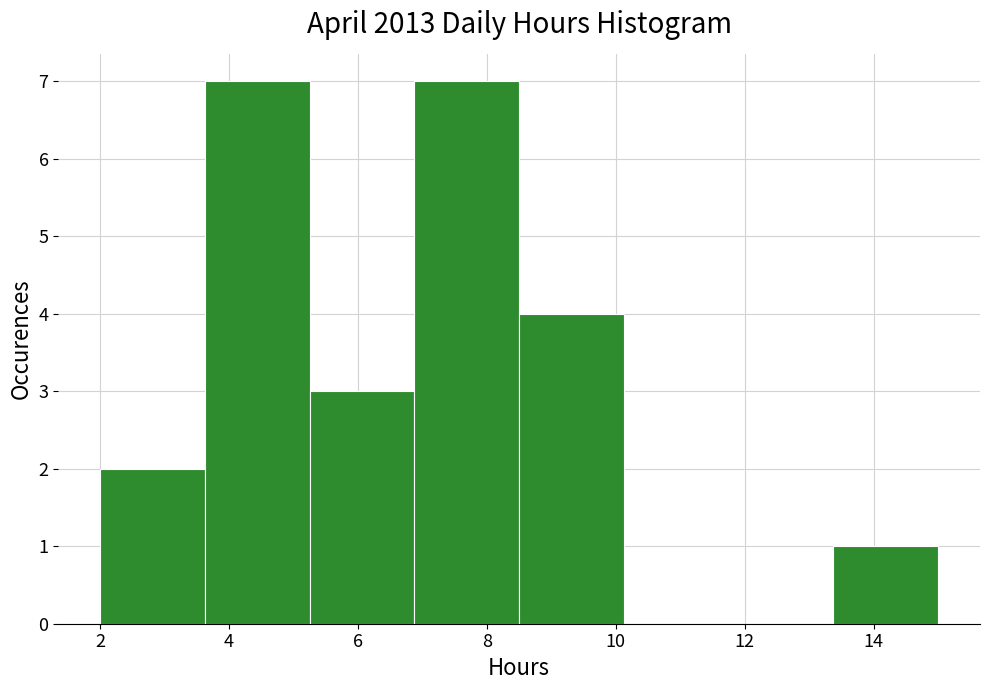

Reading left to right, list every bar in this chart as the range it spans on the x-axis followed by its height. Neither the bar edges nor the heights are printed on the chart, so give them approximately, as read against the axes.

2.0 to 3.6: 2
3.6 to 5.2: 7
5.2 to 6.8: 3
6.8 to 8.6: 7
8.6 to 10.2: 4
10.2 to 11.8: 0
11.8 to 13.4: 0
13.4 to 15.0: 1